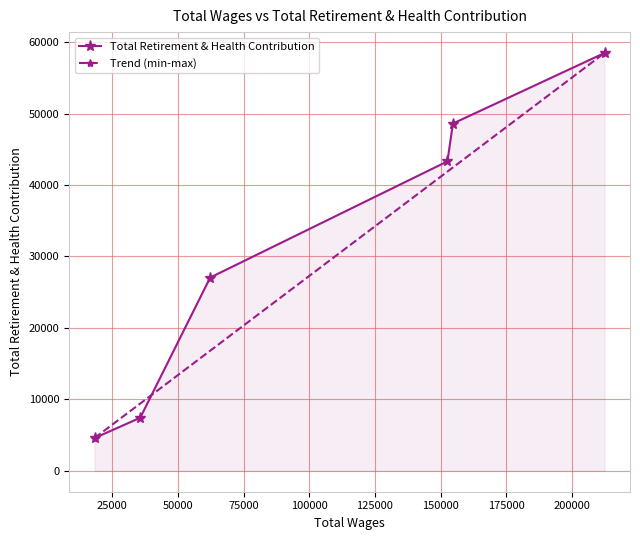

True or false: Total Retirement & Health Contribution has more than 1 points higher than both neighbors.

False